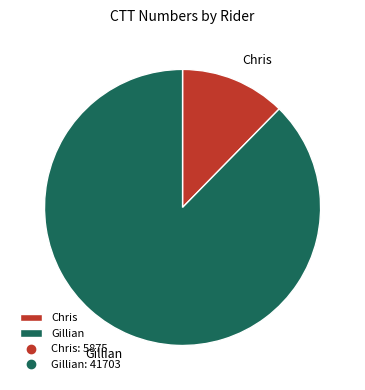

Rank the categories by value from highest to lowest.

Gillian, Chris